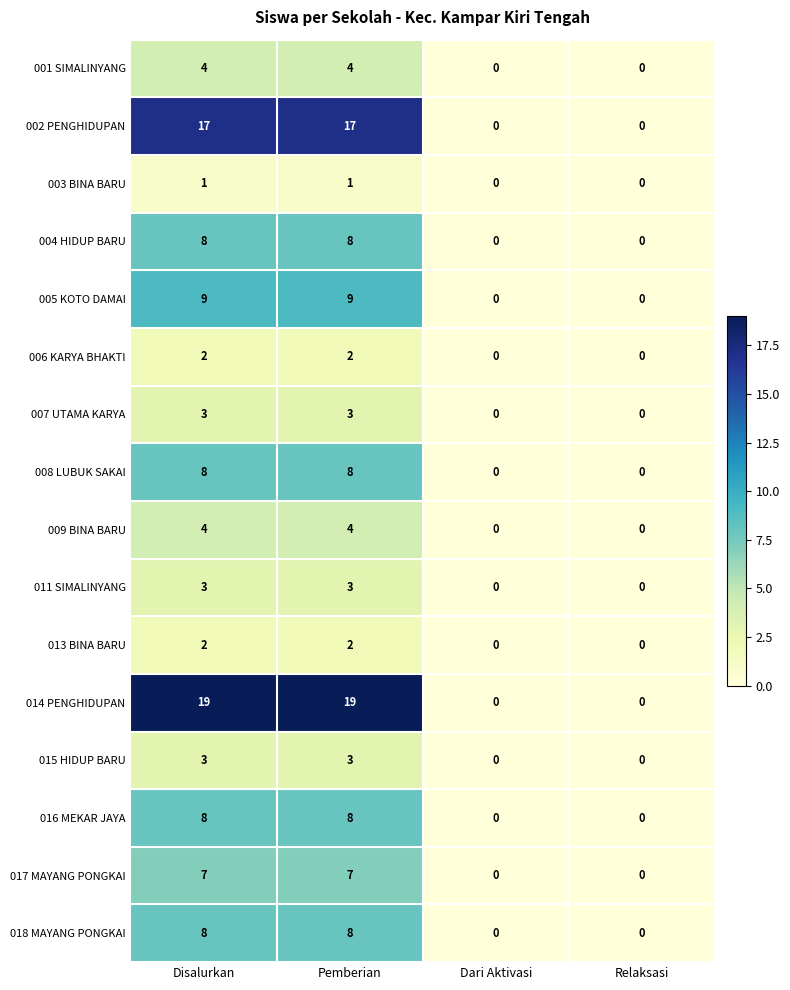

How many 018 MAYANG PONGKAI values are between 0 and 8?

4